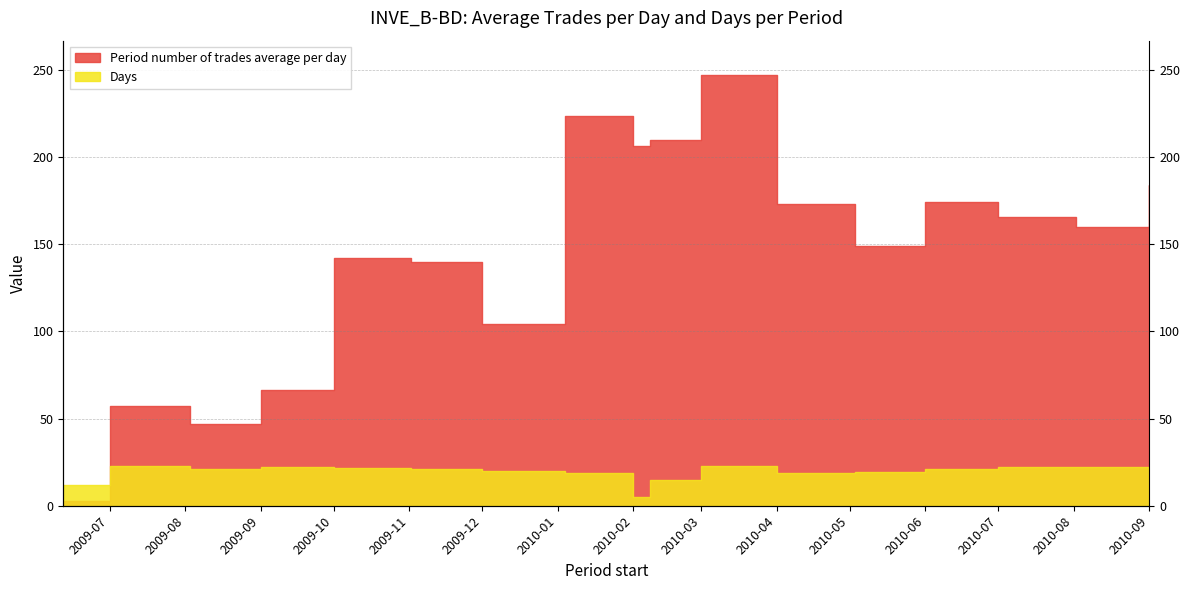

What position from the left is 2009-09?

4